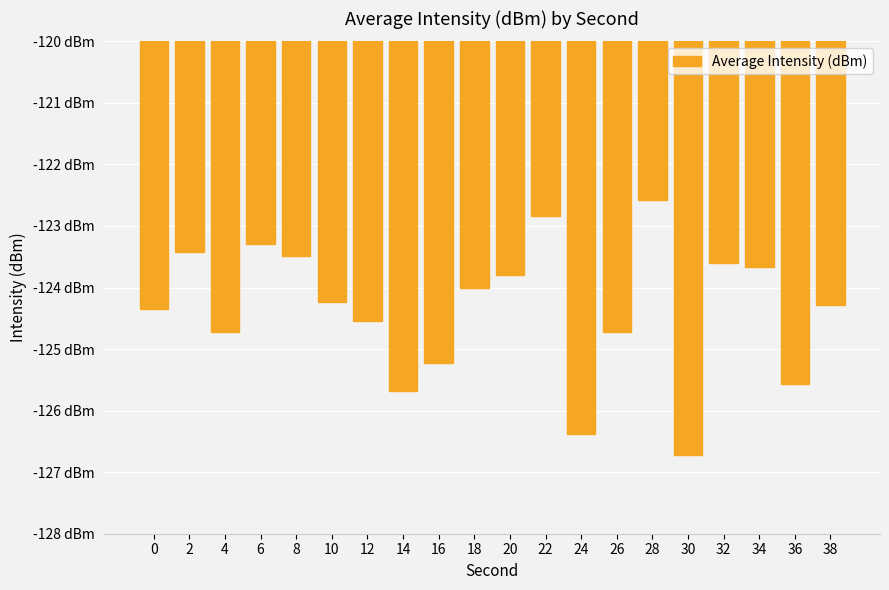

Where does the data first go above -124?

2